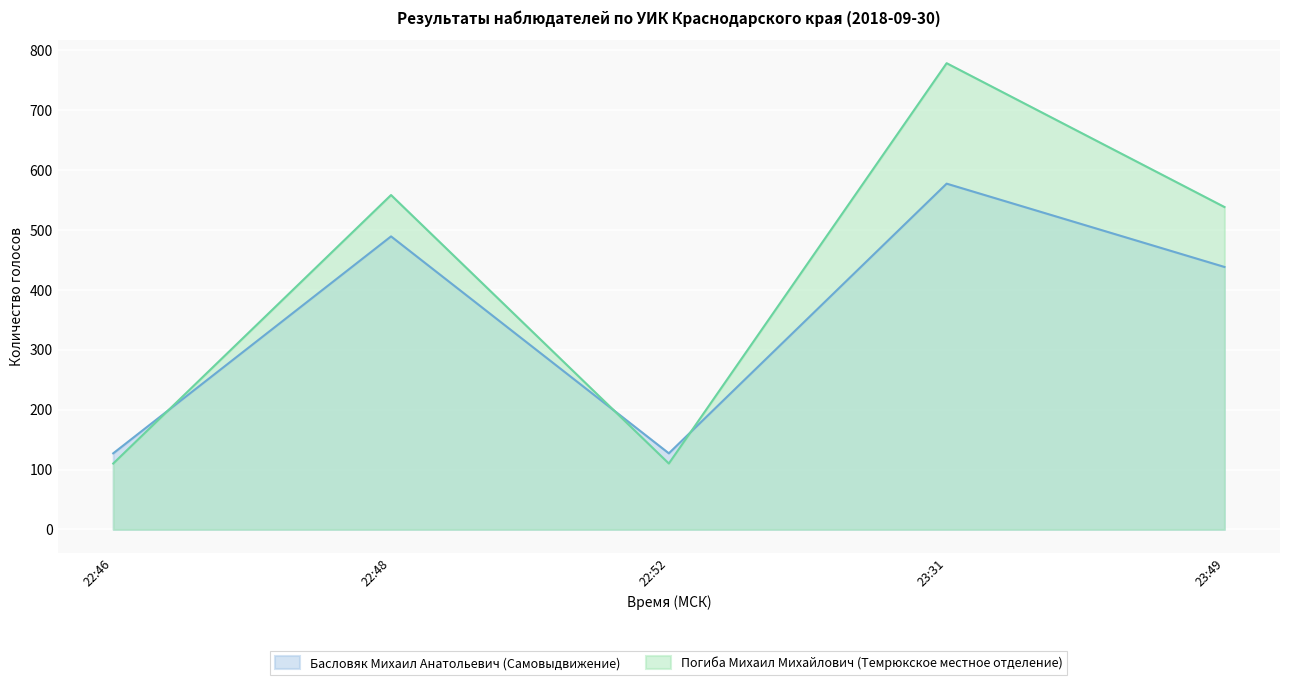

At which label does Погиба Михаил Михайлович (Темрюкское местное отделение) first exceed 538?

22:48